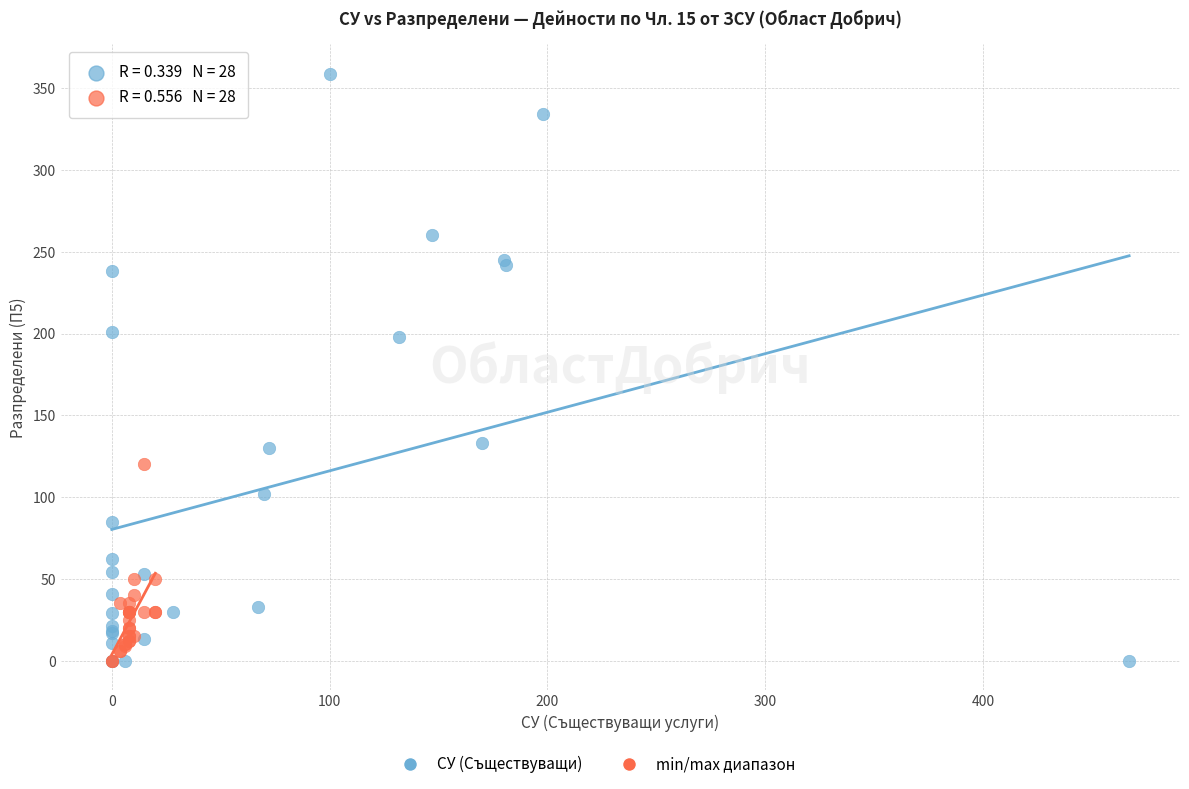

Which series reaches the maximum Y coordinate?

СУ (Съществуващи)